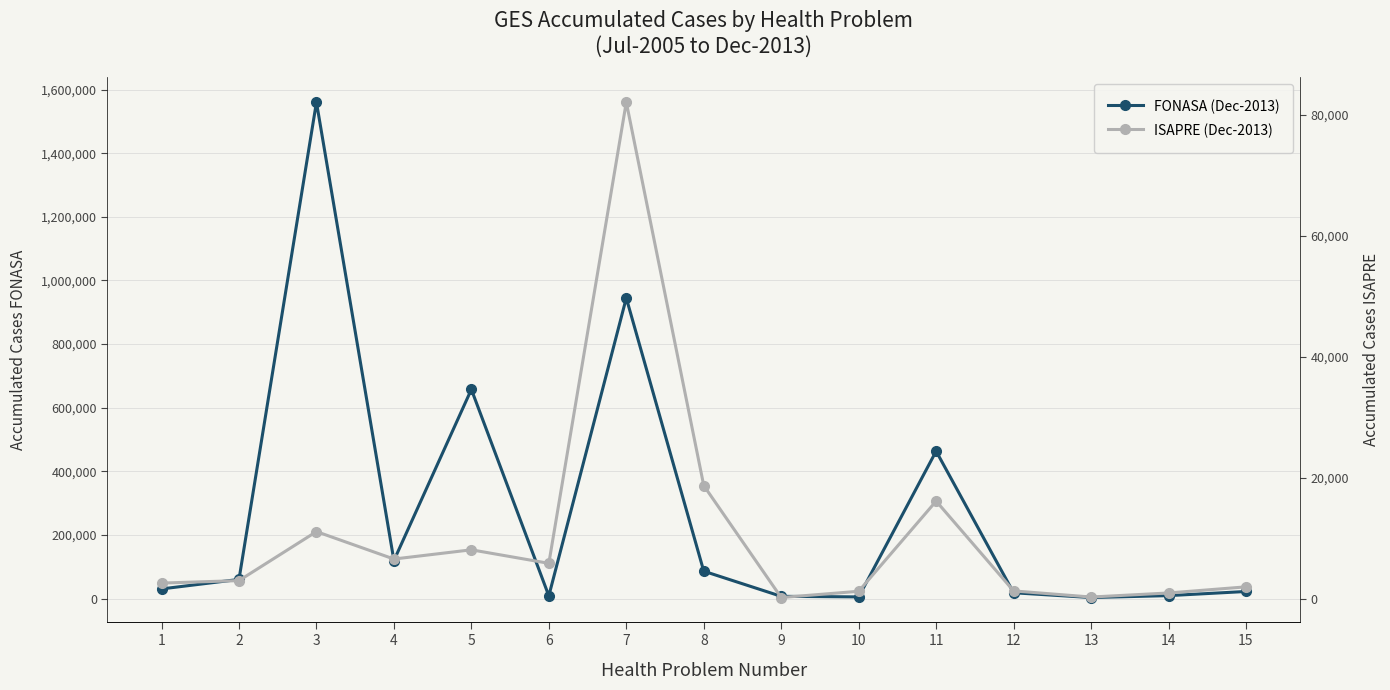

True or false: ISAPRE (Dec-2013) has more than 0 points higher than both neighbors.

True